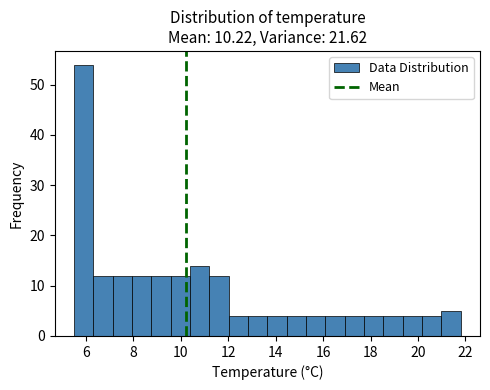

Over which range of the x-axis is the bar tallest?

5.6 to 6.4